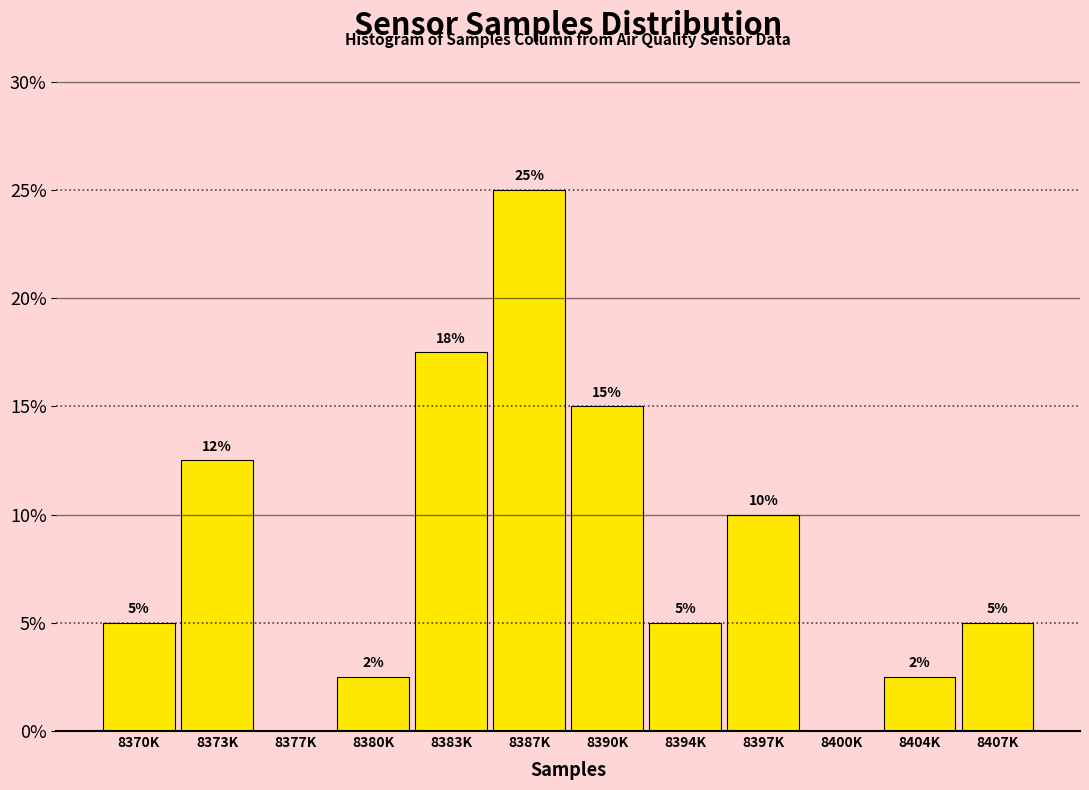

Which category has the highest value across all series?

8387K